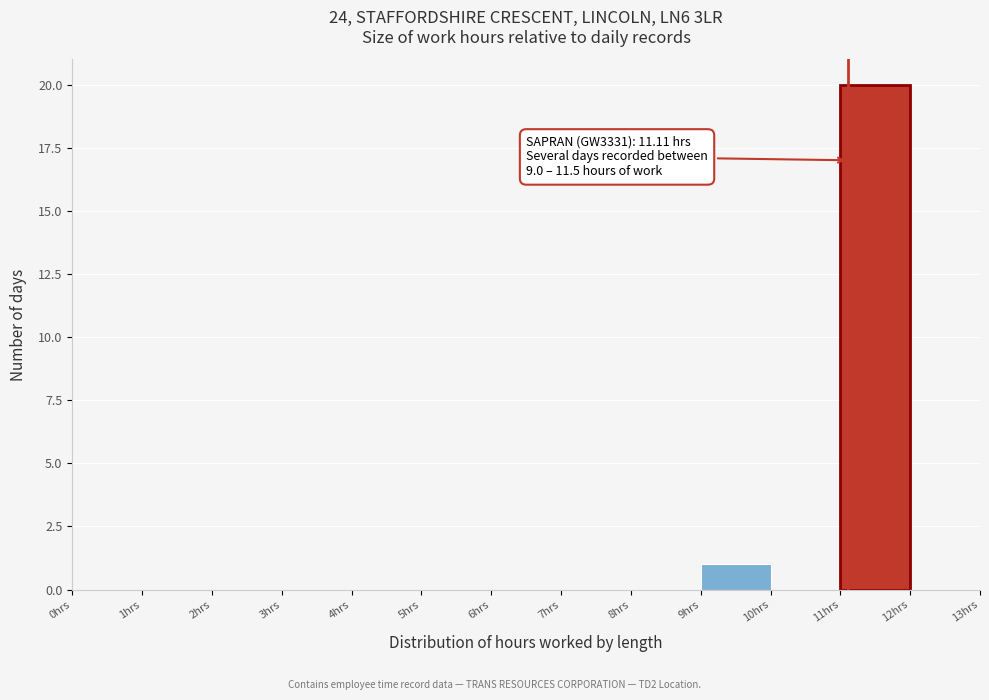

Which range on the x-axis has the tallest bar?

11 to 12